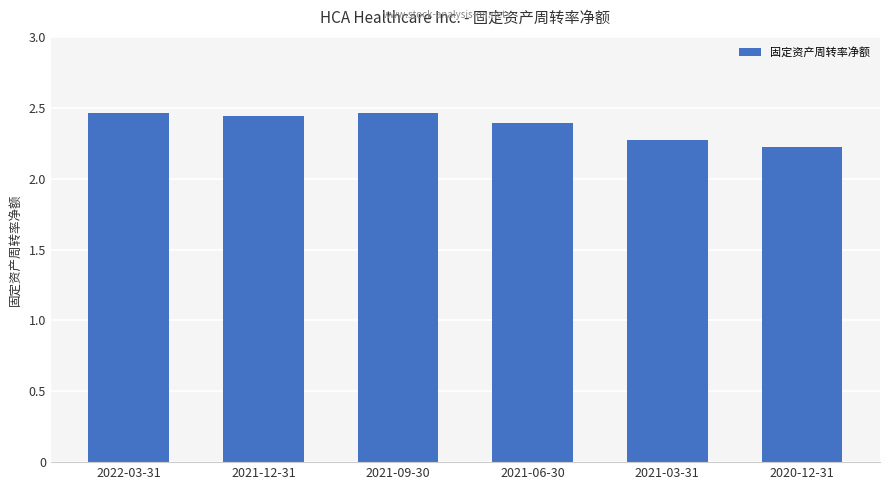

What is the smallest value displayed?

2.2